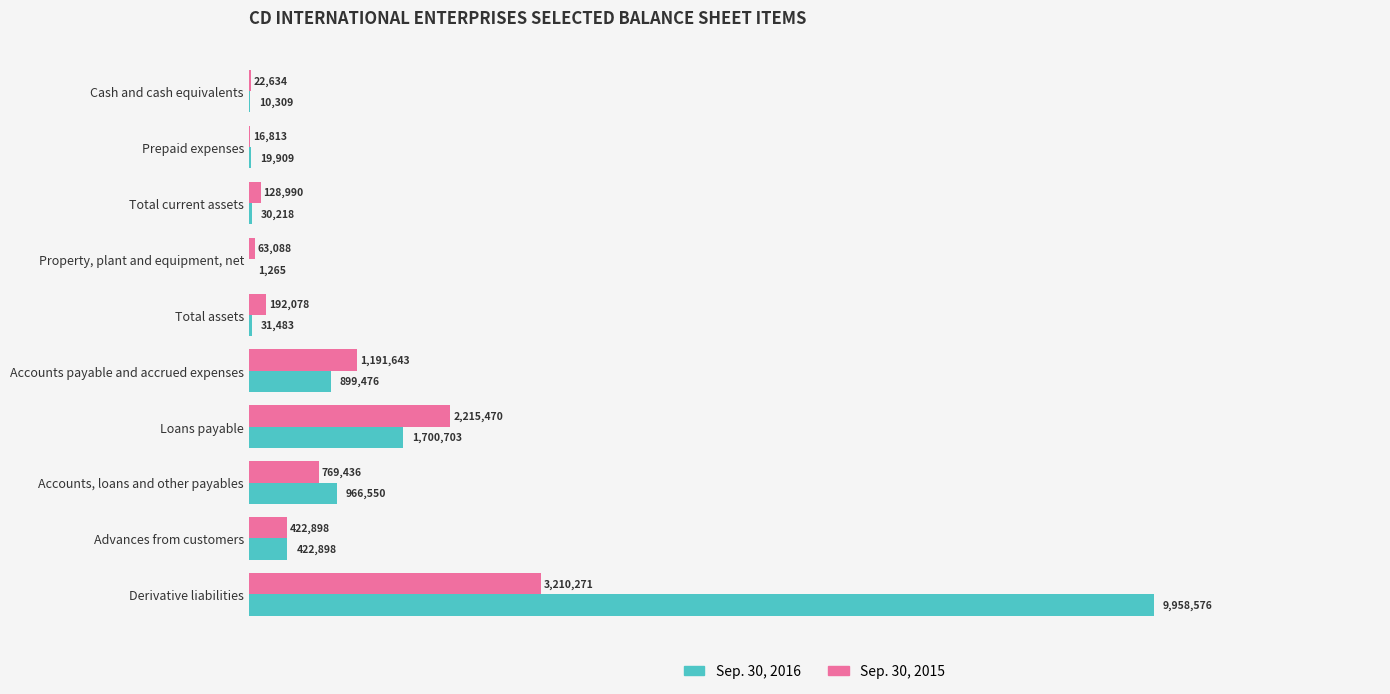

What are all the series names shown in the legend?

Sep. 30, 2016, Sep. 30, 2015